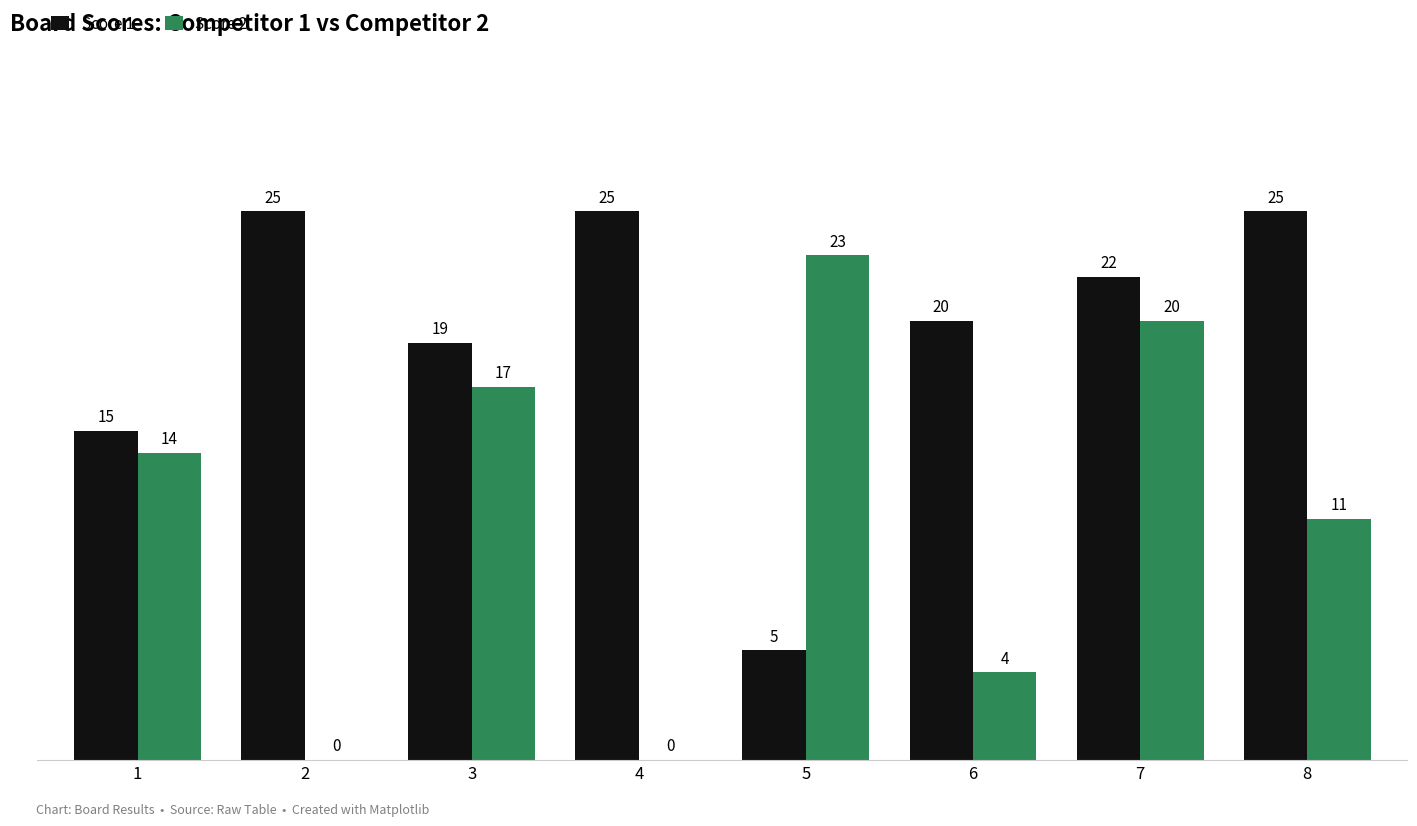

What is the approximate value of Score 2 at 8, to the nearest 10?

10